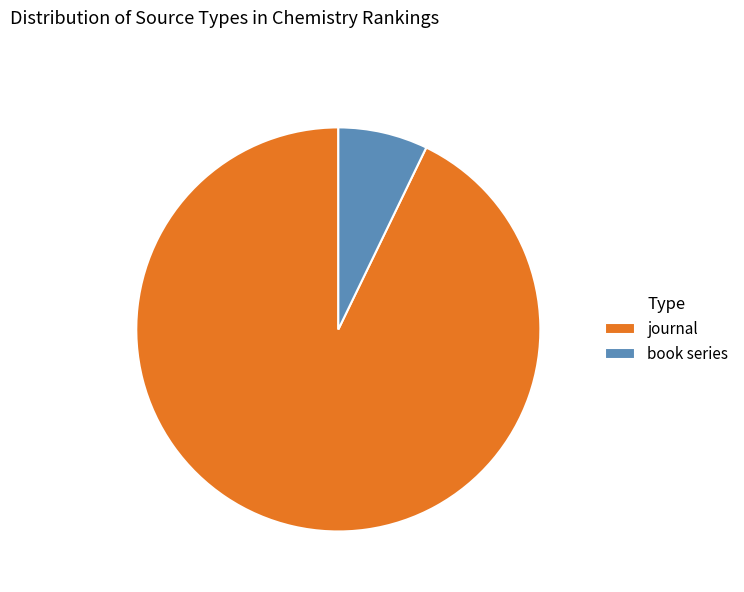

Count the number of slices in the pie.

2